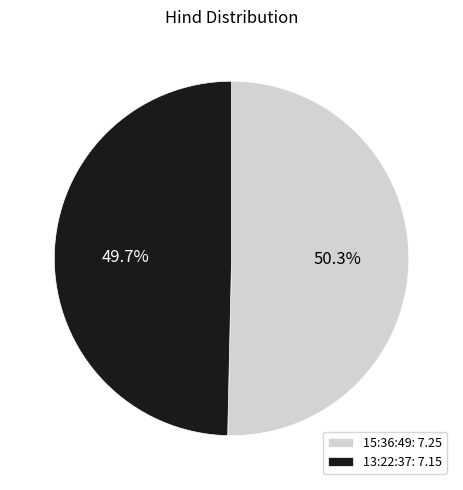

Rank the categories by value from highest to lowest.

15:36:49, 13:22:37